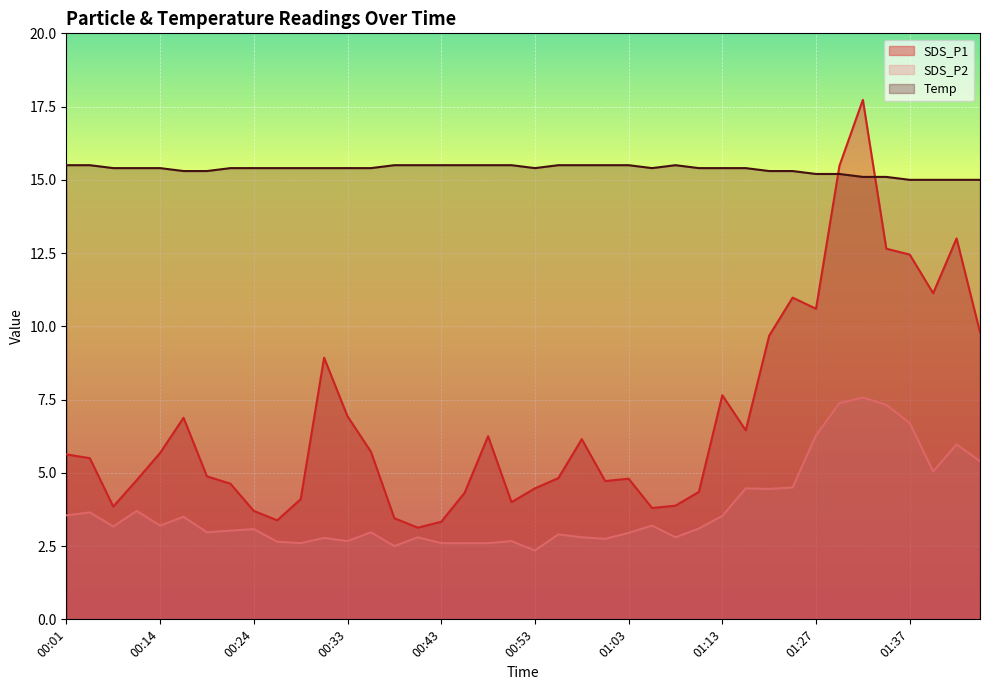

At which category does Temp reach its first local peak?

01:08